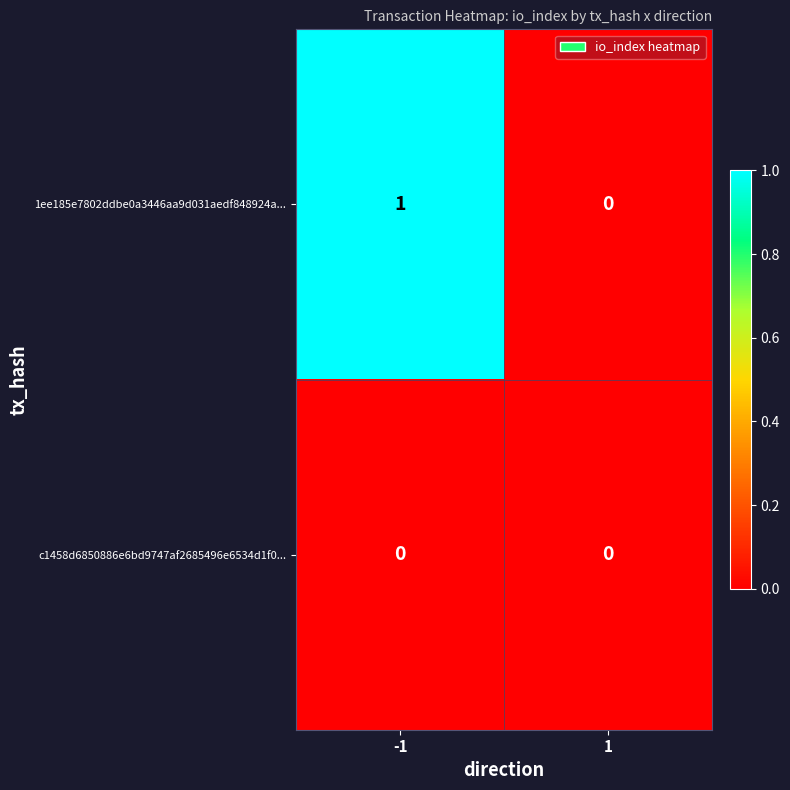

Which series has the largest total across all categories?

1ee185e7802ddbe0a3446aa9d031aedf848924a...